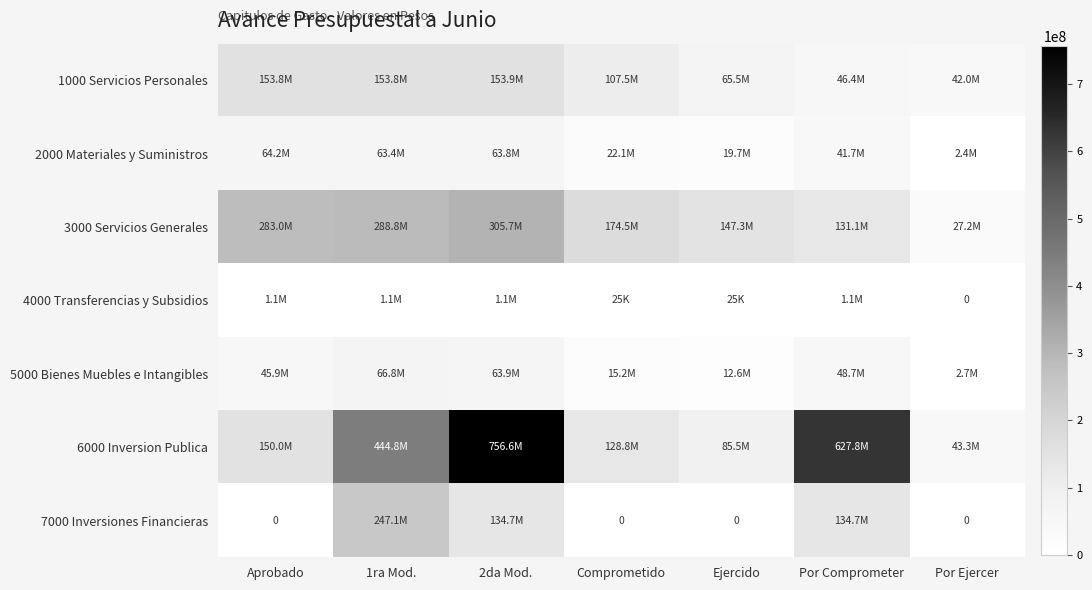

At which label is 4000 Transferencias y Subsidios closest to 571000?

Por Comprometer